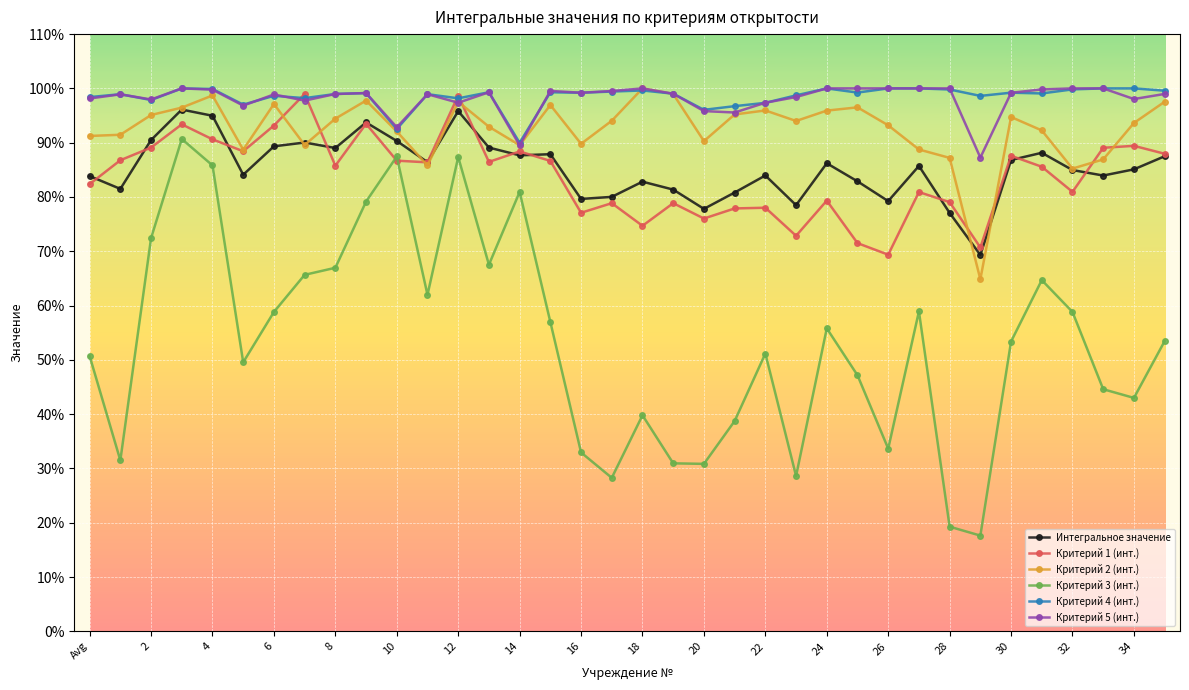

Which series has the largest range (max minus min)?

Критерий 3 (инт.)